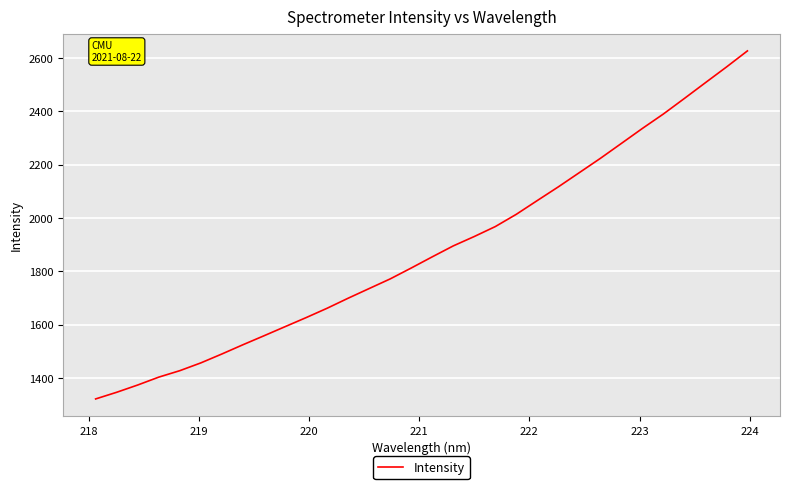

Is this an area chart (filled region under the line)?

No